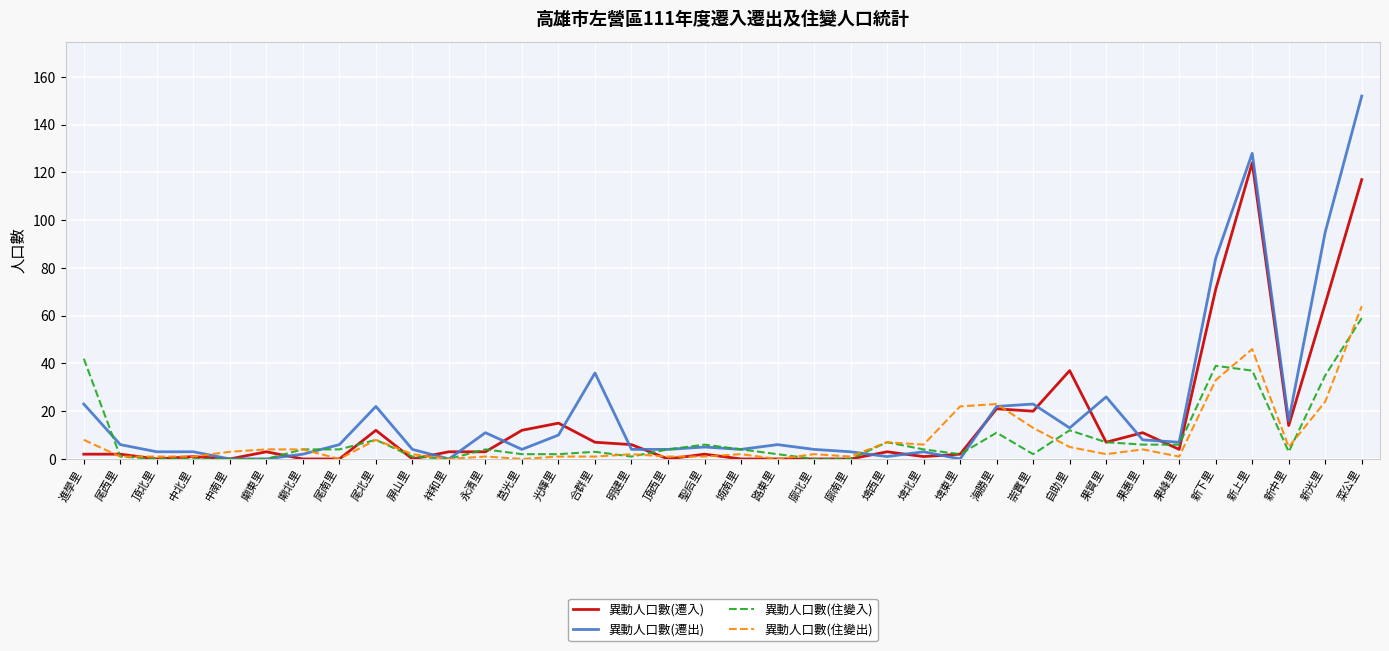

The 異動人口數(遷出) series shows 7 at 果峰里. True or false?

True